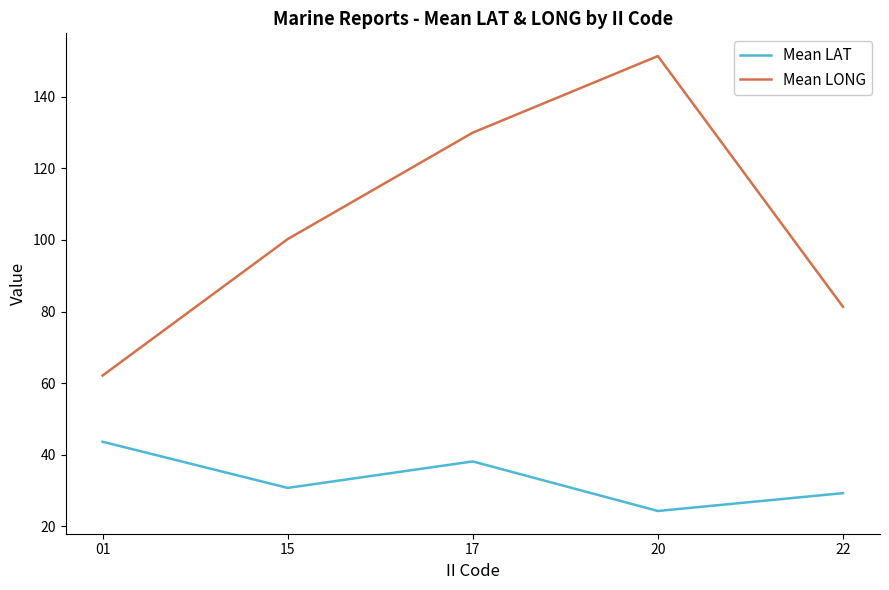

How many distinct data groups are displayed?

2